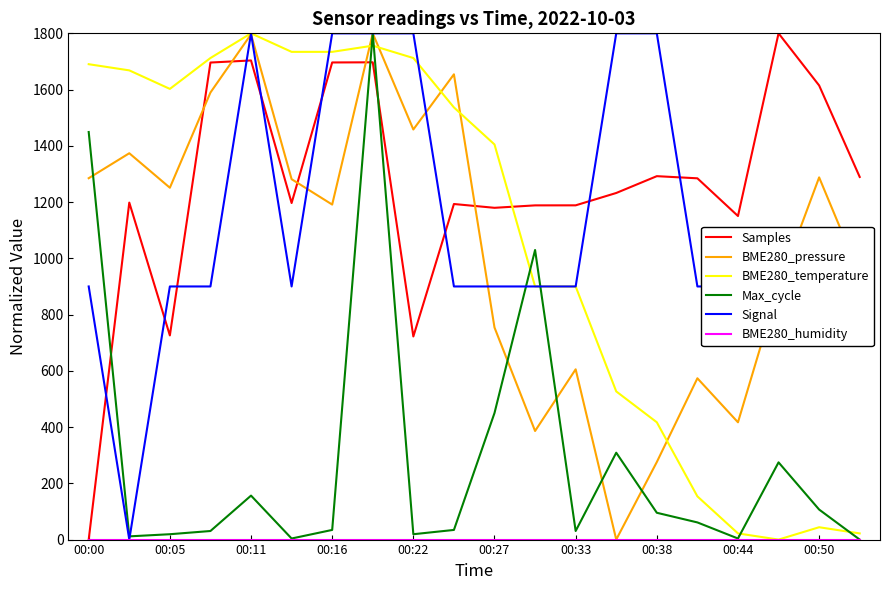

What is the highest value of the BME280_pressure series?

1800.0